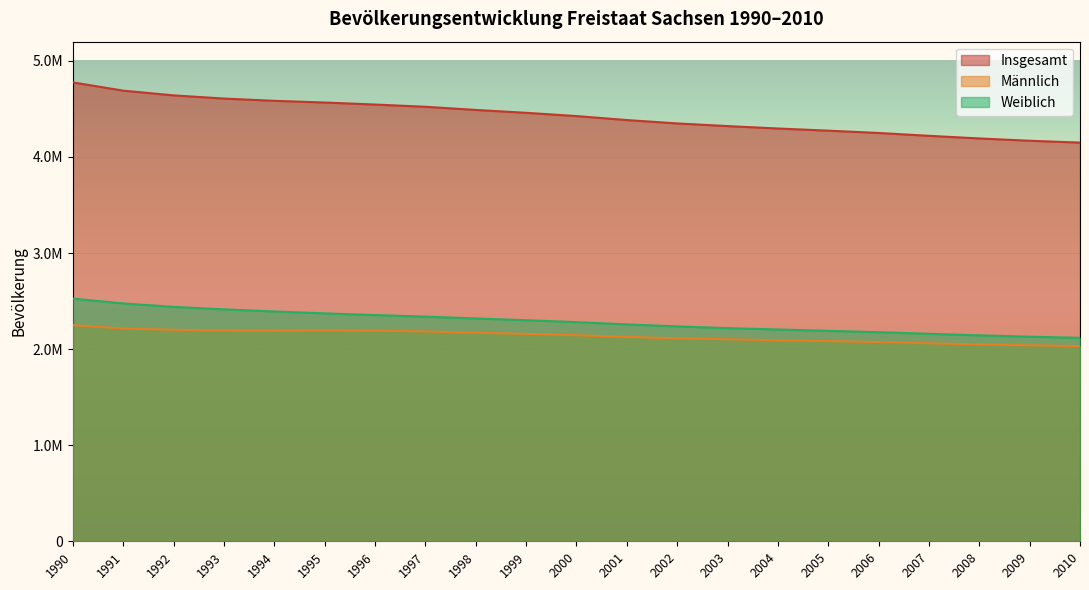

The Insgesamt series shows 5975735 at 2006. True or false?

False